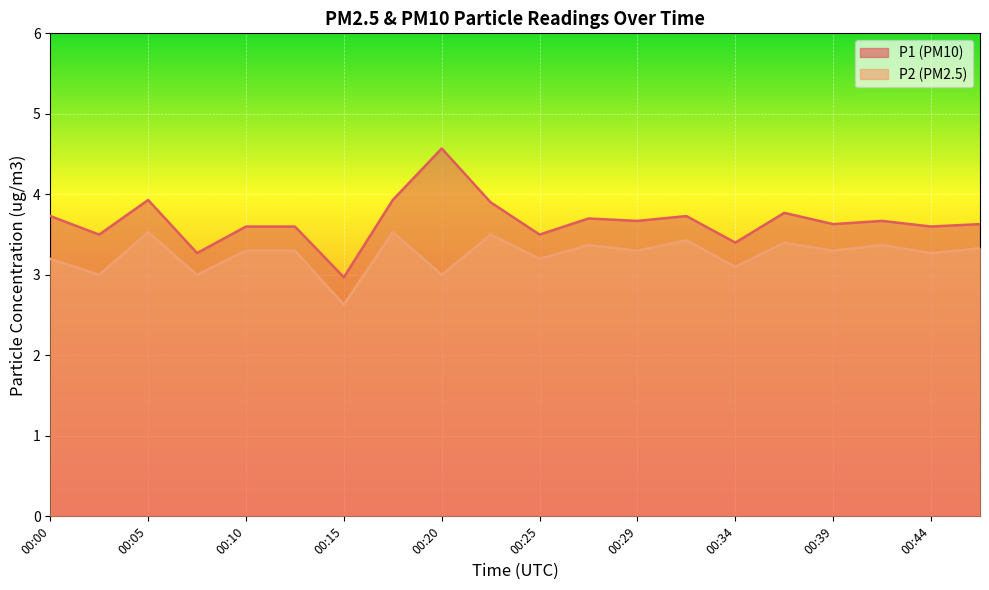

Which series changed the most between 00:07 and 00:34?

P1